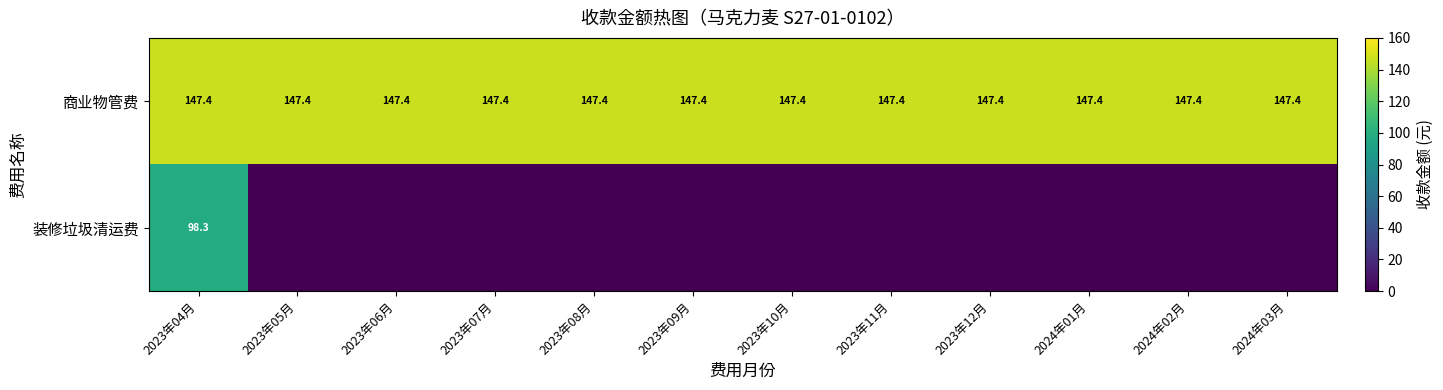

What is the difference between the maximum and minimum values in the 装修垃圾清运费 series?

98.3